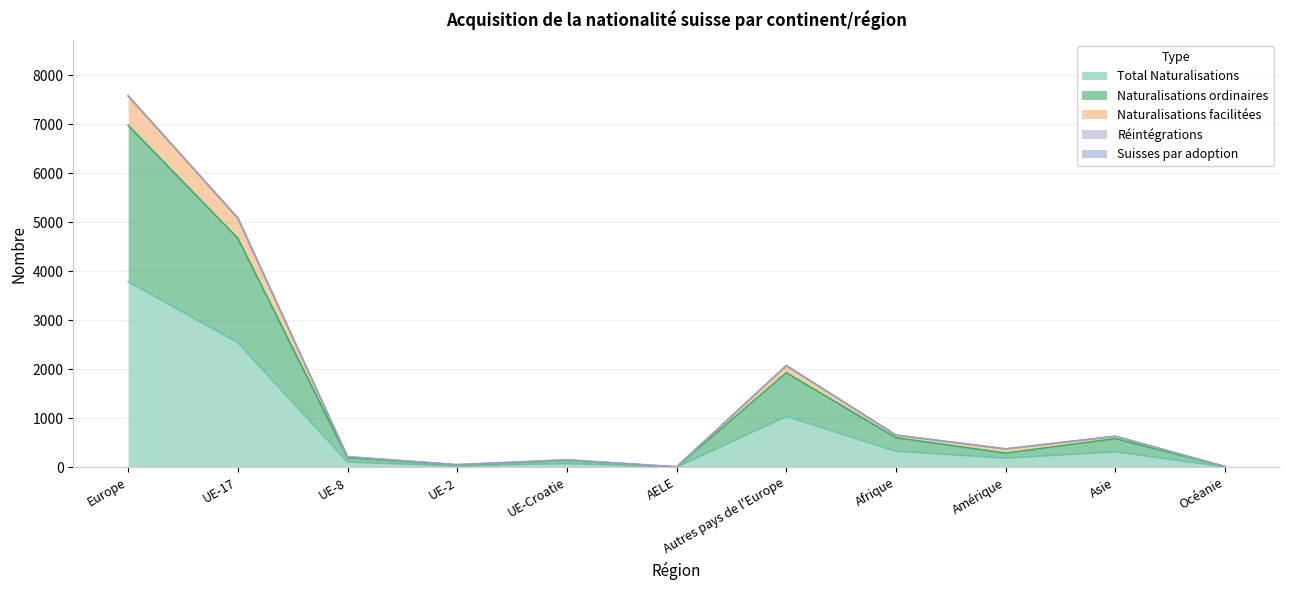

Which category has the highest value in the Total Naturalisations series?

Europe